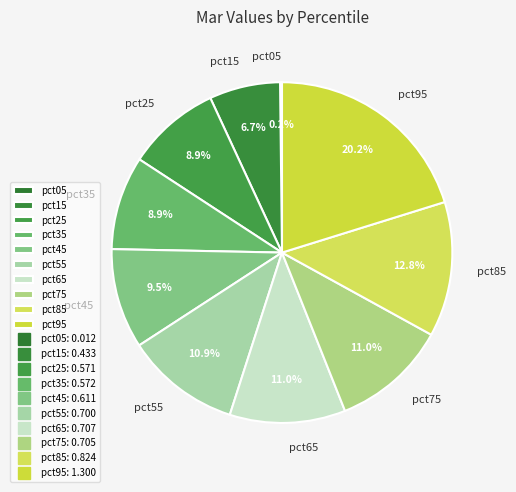

What is the total percentage of pct45 and pct55?

20.4%